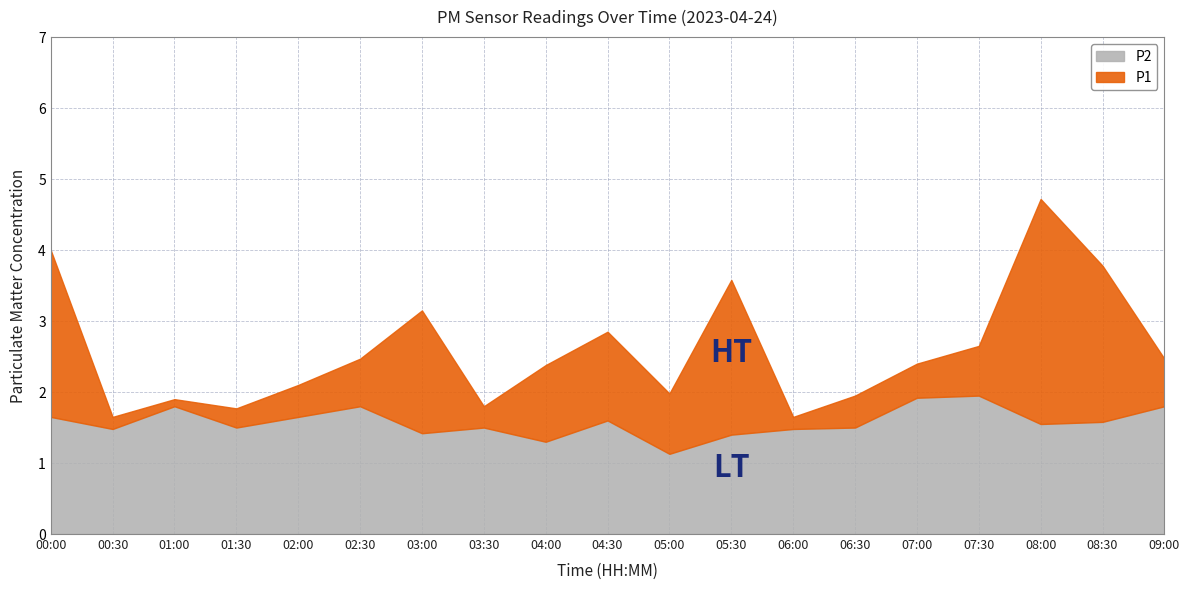

What is the minimum value shown in the chart?

1.1